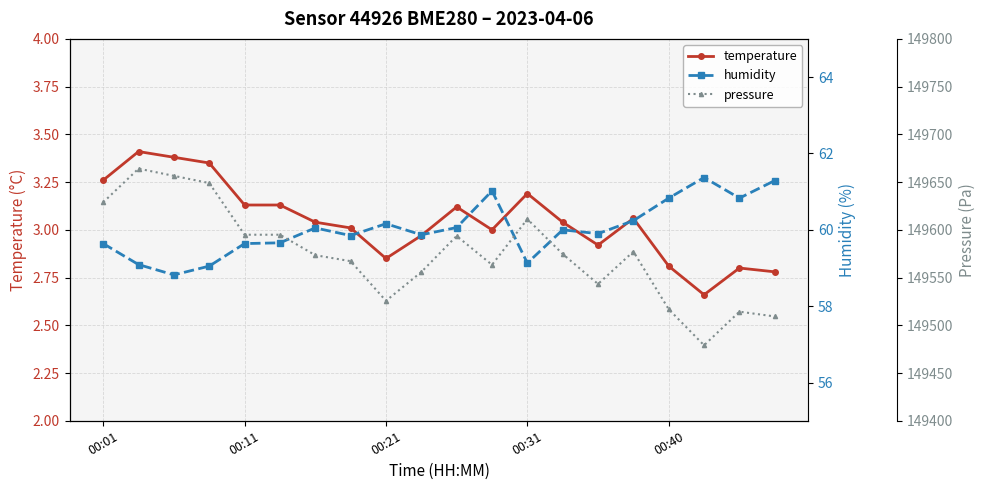

How many lines are shown in the chart?

3